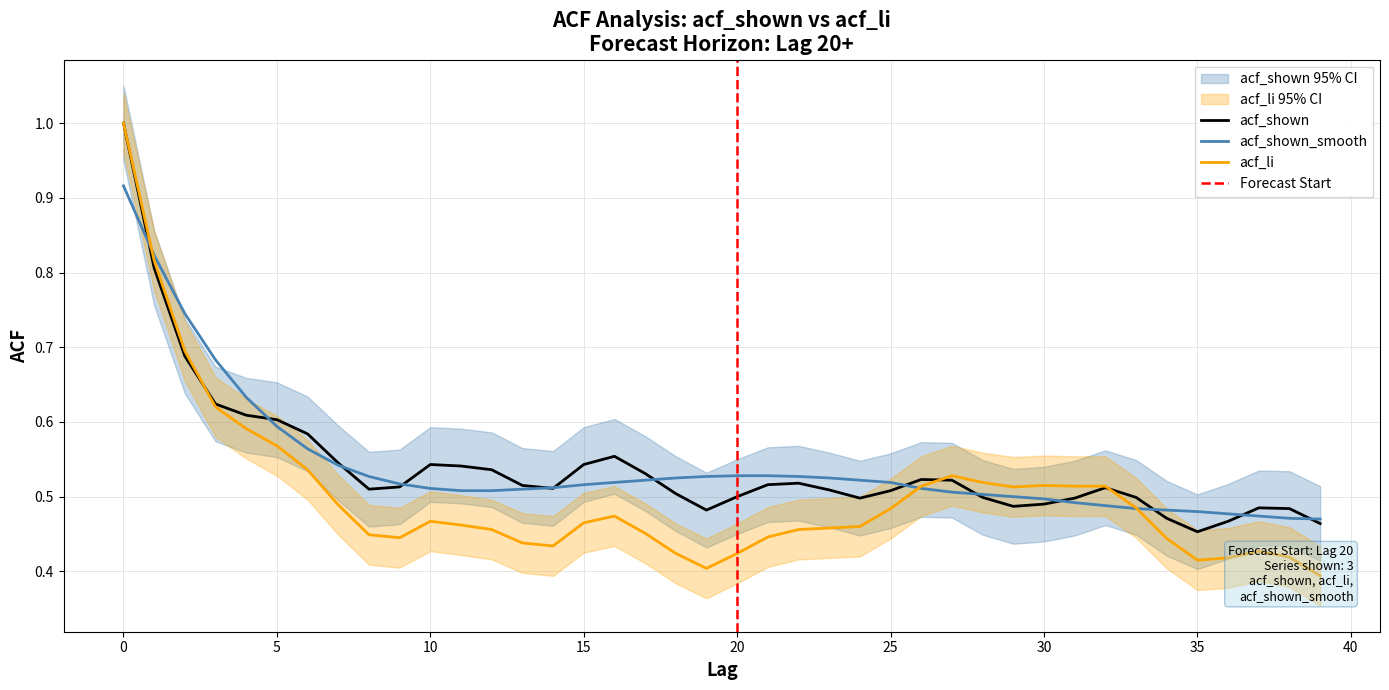

What is the spread (max minus min) of values at 35?

0.1